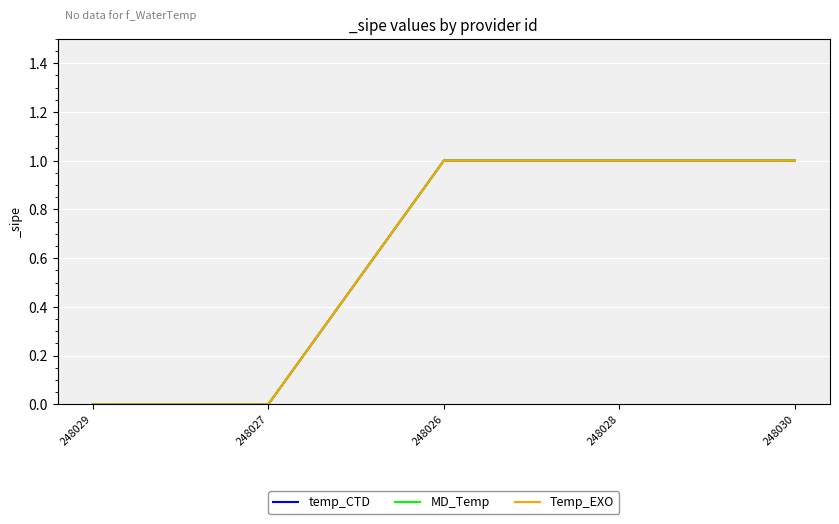

Reading left to right, list all the values displayed in this chart.

temp_CTD: 248029=0	248027=0	248026=1	248028=1	248030=1
MD_Temp: 248029=0	248027=0	248026=1	248028=1	248030=1
Temp_EXO: 248029=0	248027=0	248026=1	248028=1	248030=1